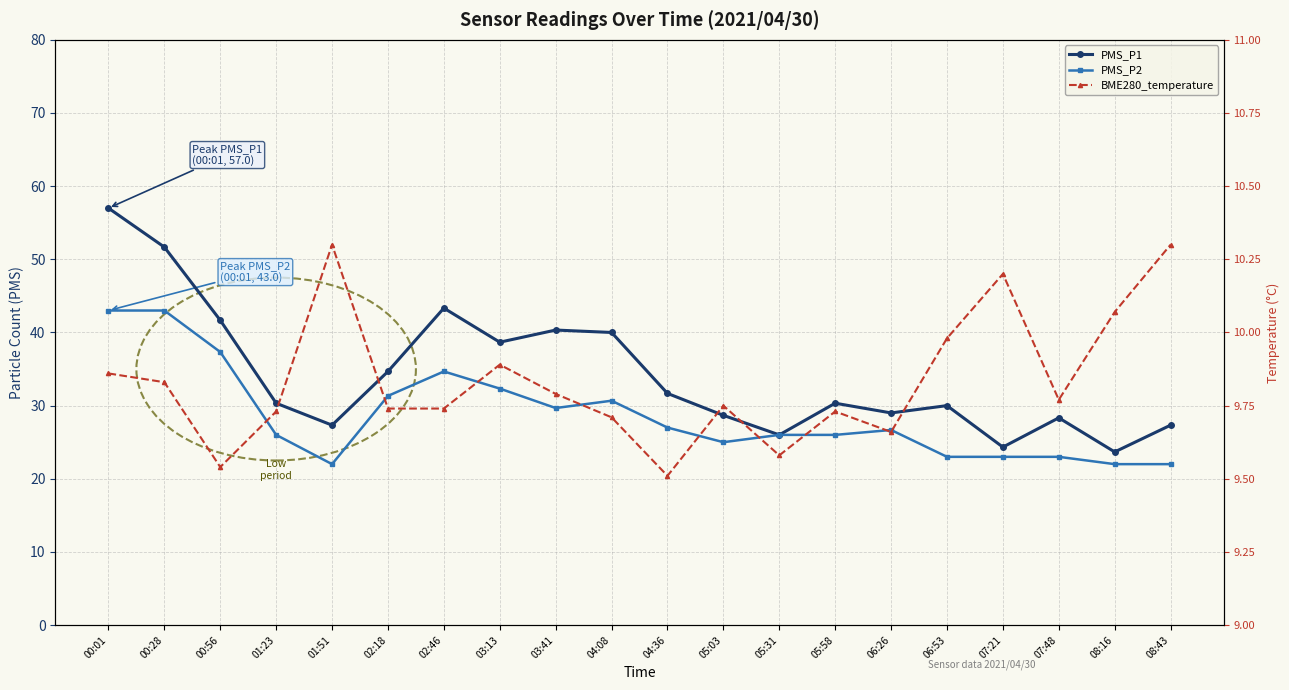

Which label corresponds to the smallest value in the chart?

04:36